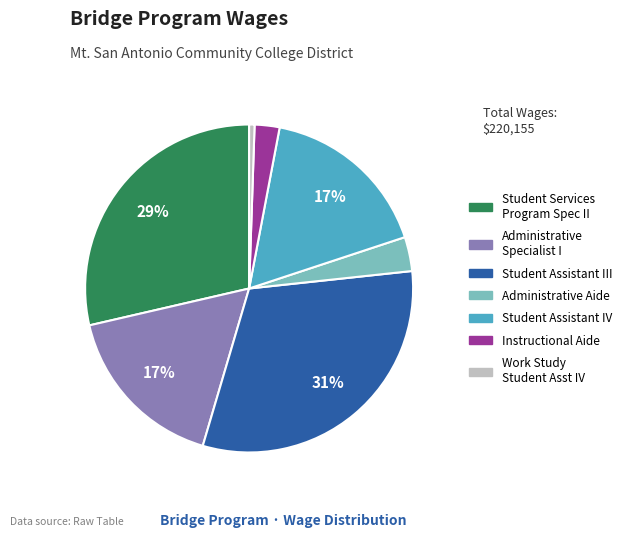

Is there a majority slice in this chart?

No